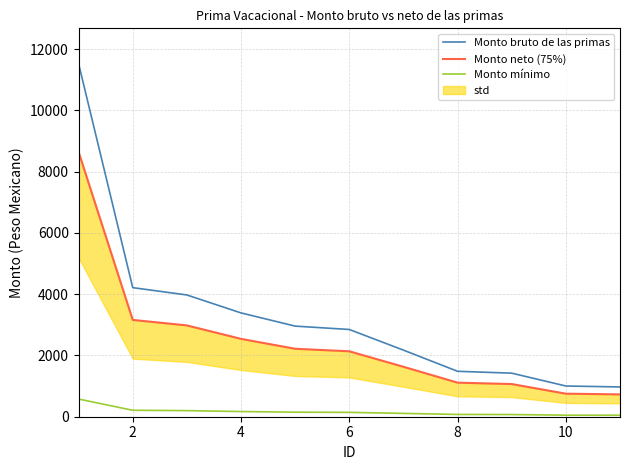

What is the maximum value for Monto bruto de las primas?

11527.0